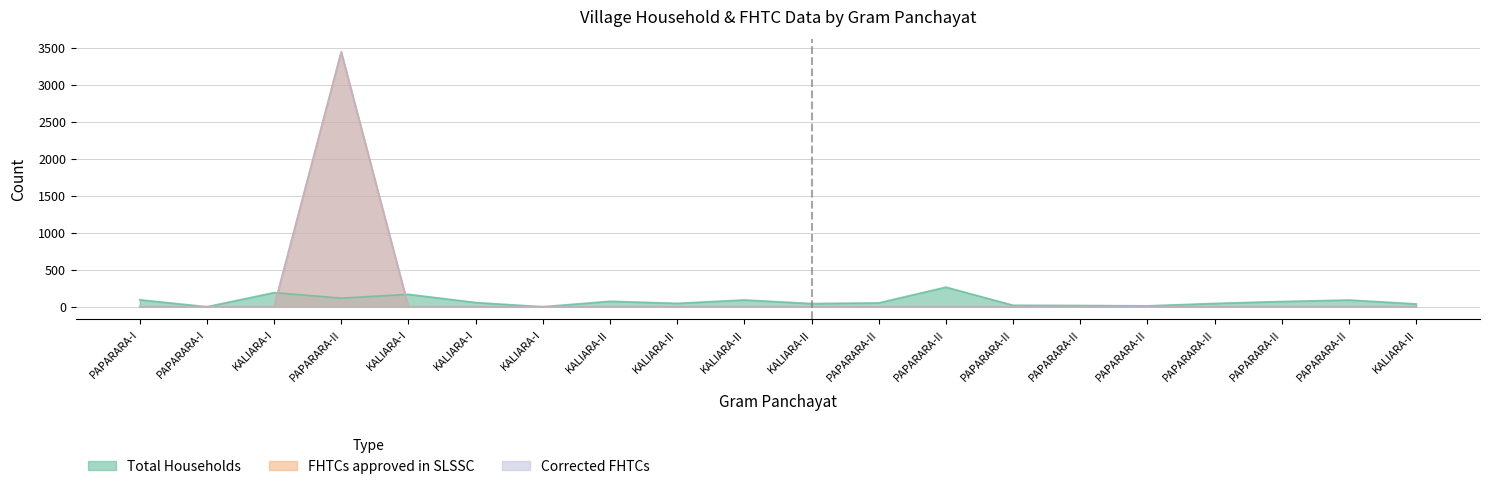

What is the spread (max minus min) of values at PAPARARA-II?

3328